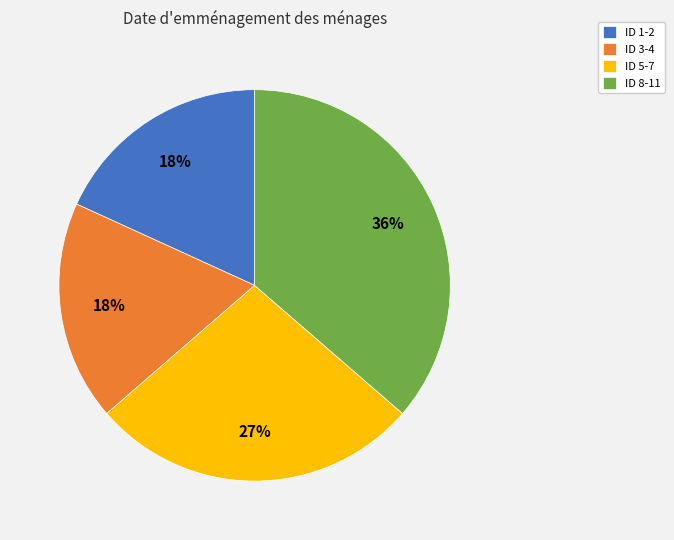

Which category has the biggest portion of the pie?

ID 8-11